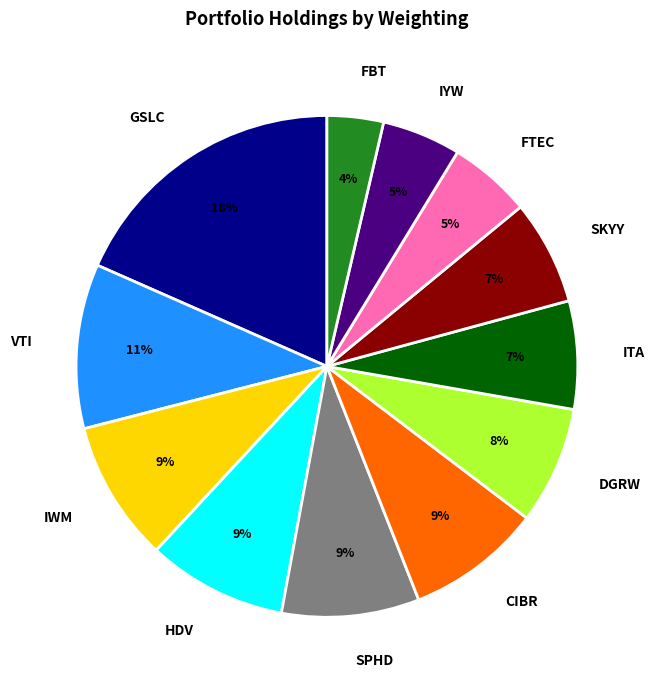

To the nearest percent, what percentage of the pie is VTI?

11%